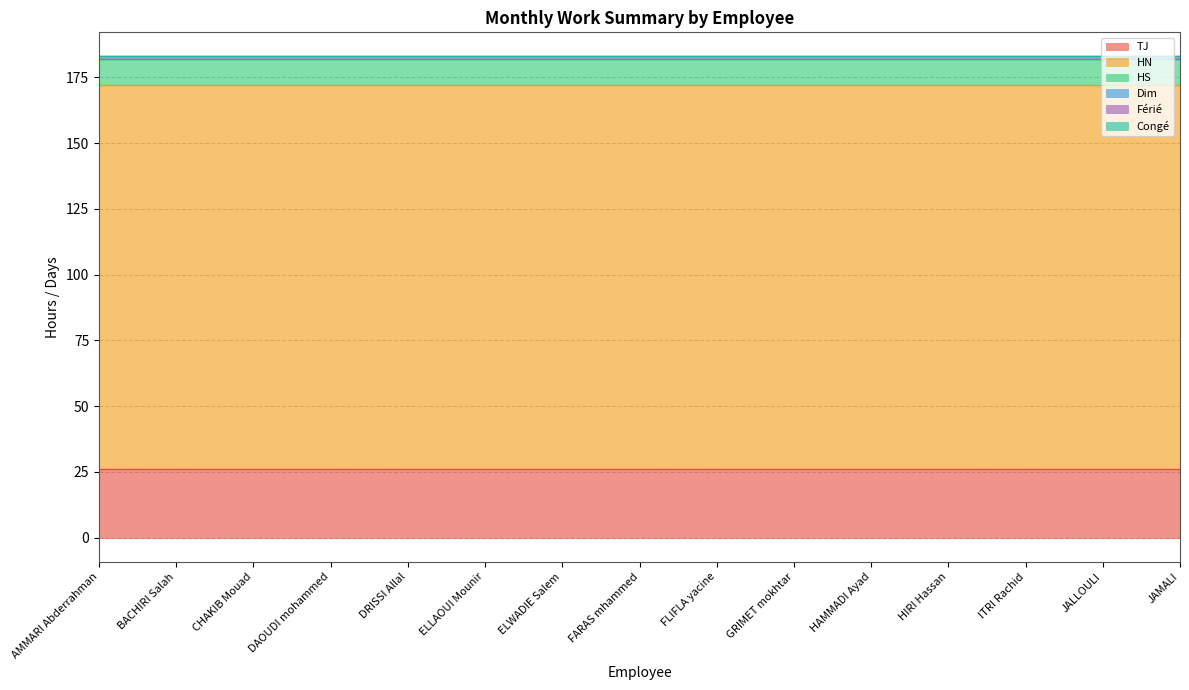

True or false: Congé and HN cross at least once.

False